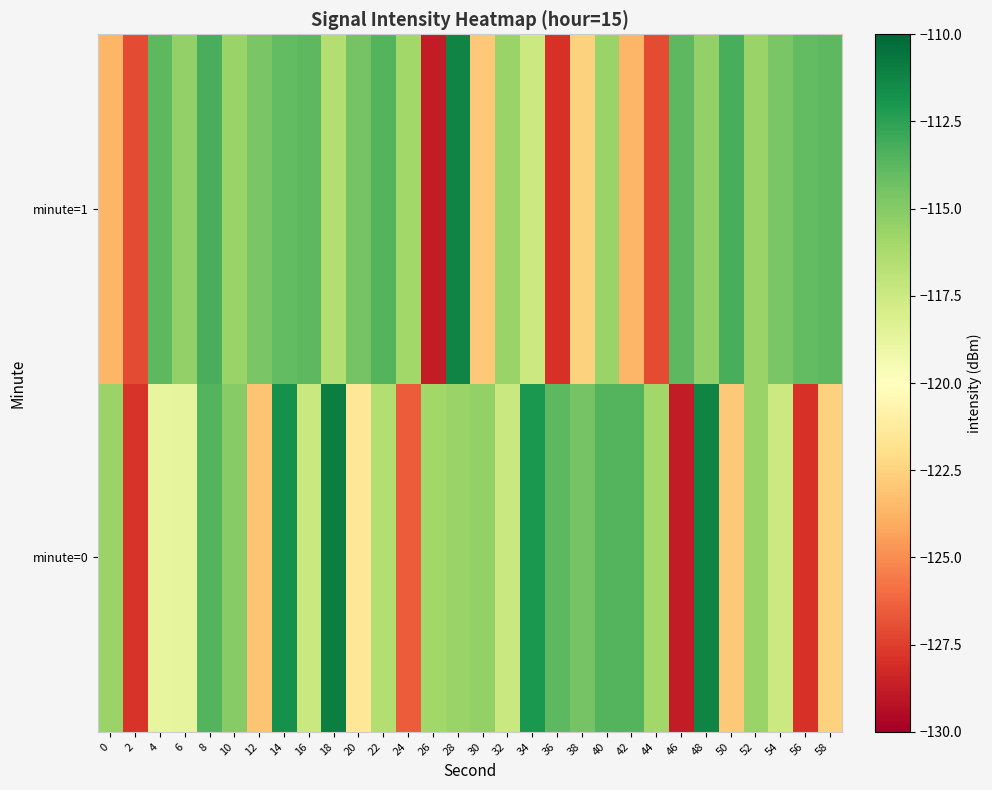

At 54, list the series in order from largest to smallest.

minute=1, minute=0